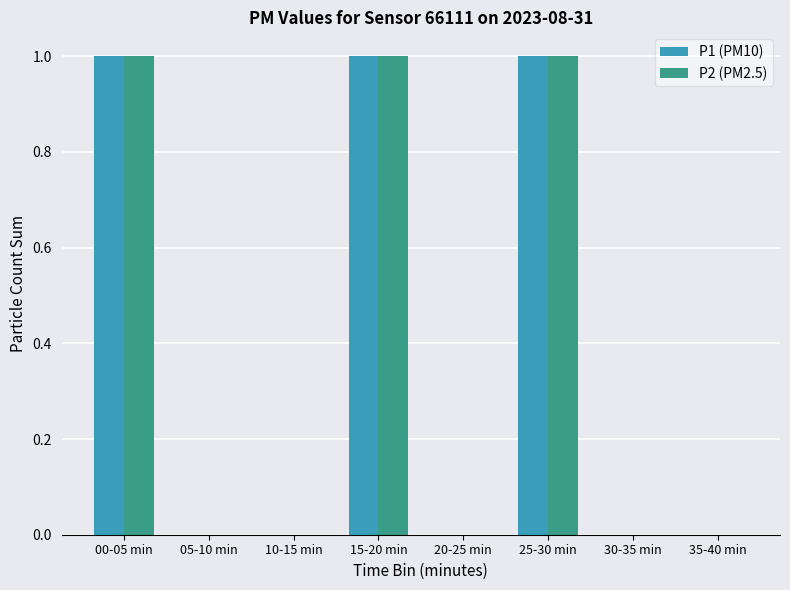

True or false: P2 (PM2.5) has a value of 1 at 35-40 min.

False